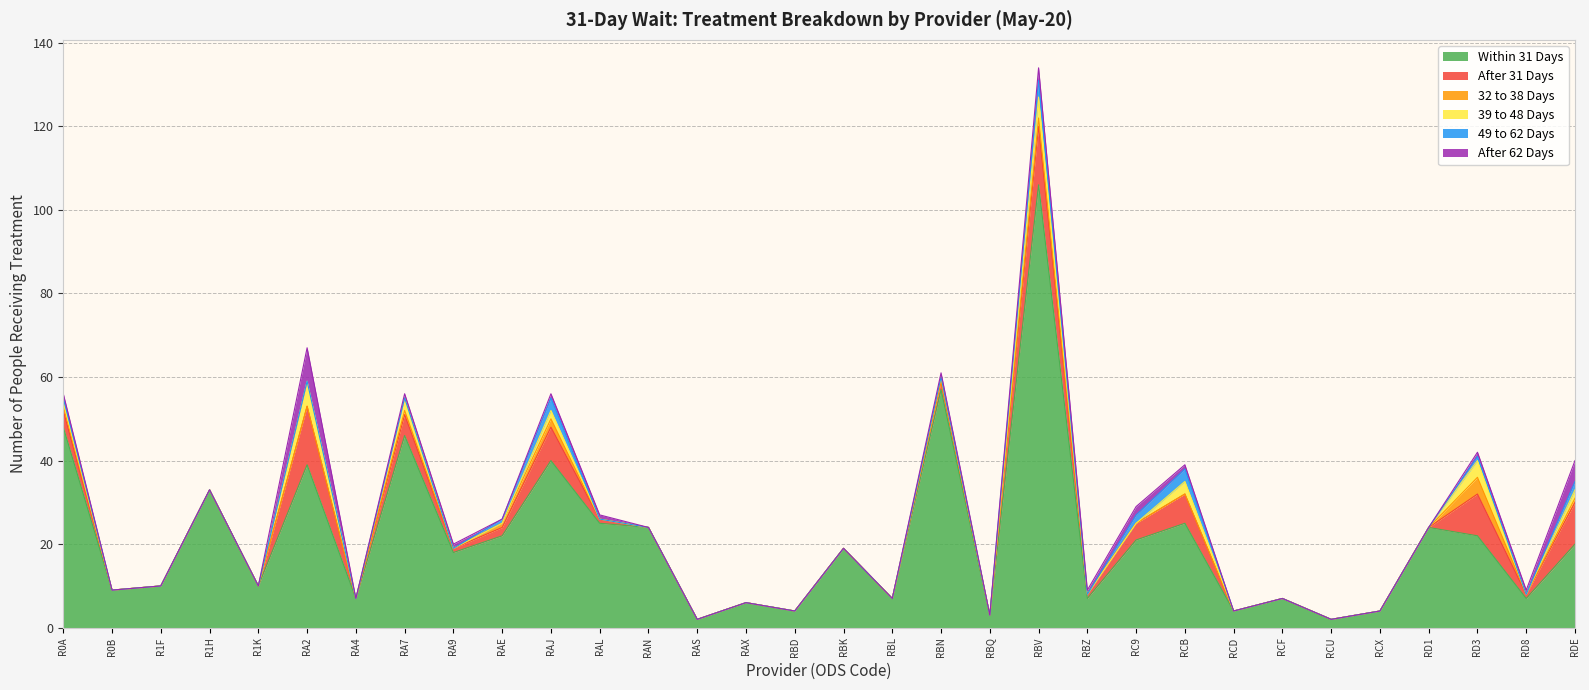

What is the label of the 3rd point from the right?

RD3